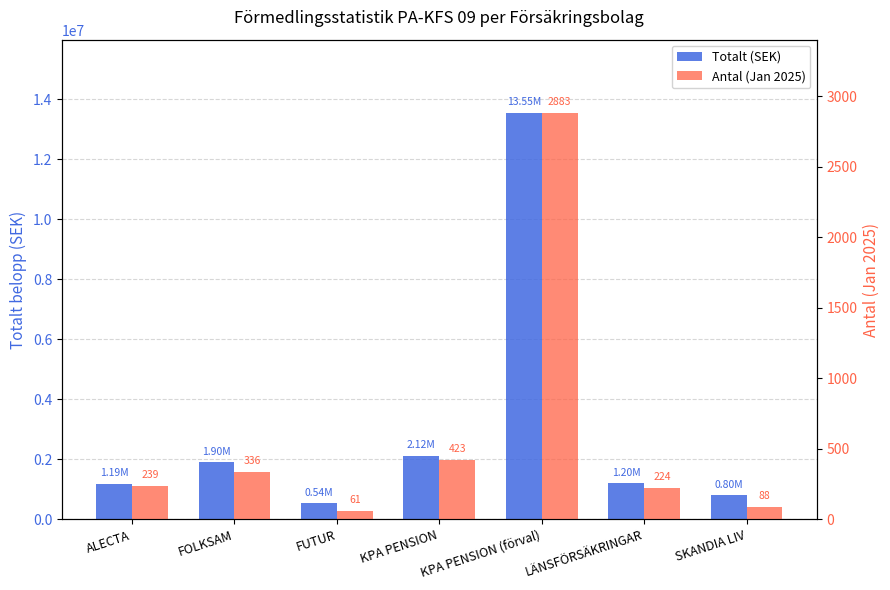

Are the bars grouped side by side (vs. stacked)?

Yes